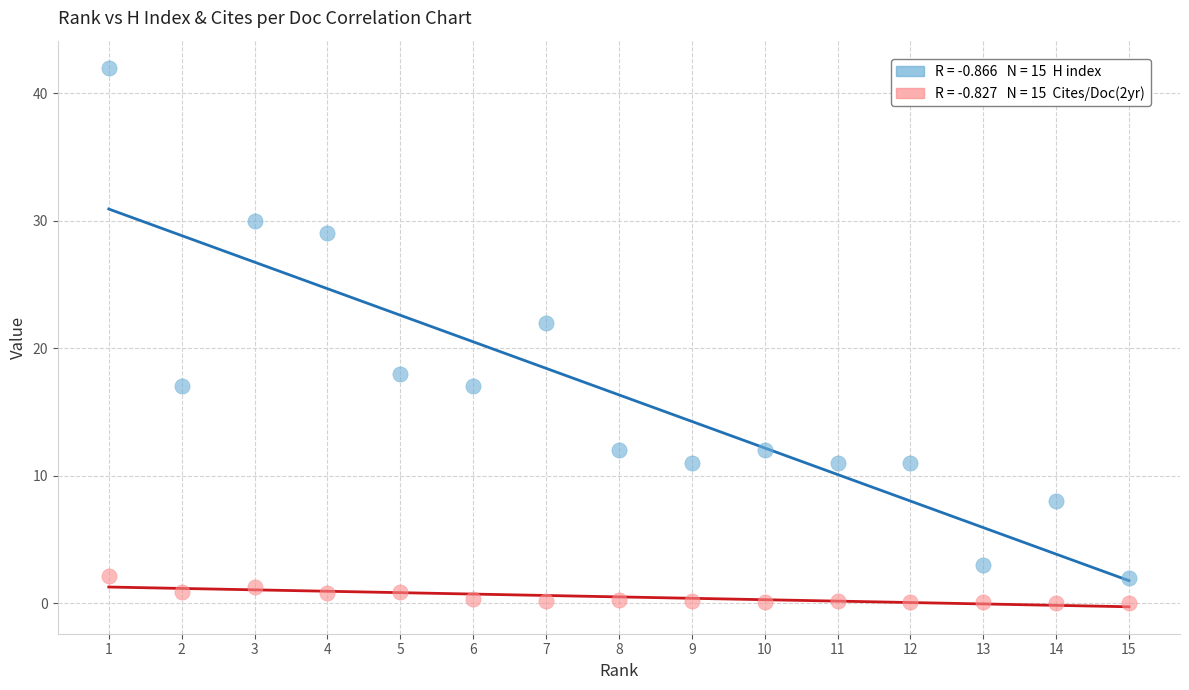

Across all data points, what is the range of Y values (max minus min)?

42.0